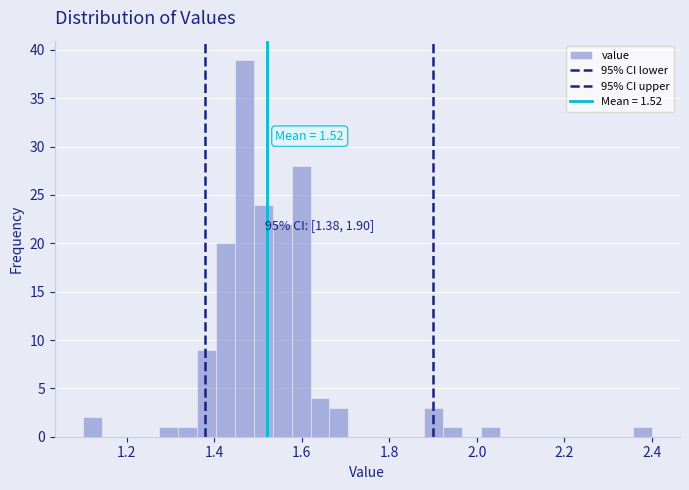

Around what value on the x-axis is the tallest bar? Give the approximate position of its centre, as read against the axis.

1.46